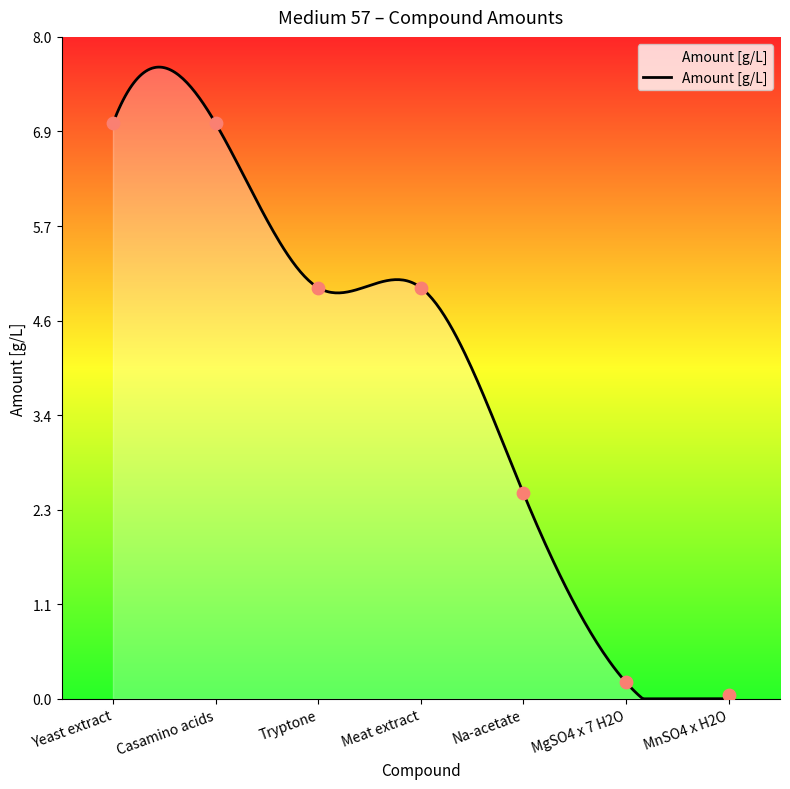

Which has a higher value, MnSO4 x H2O or MgSO4 x 7 H2O?

MgSO4 x 7 H2O